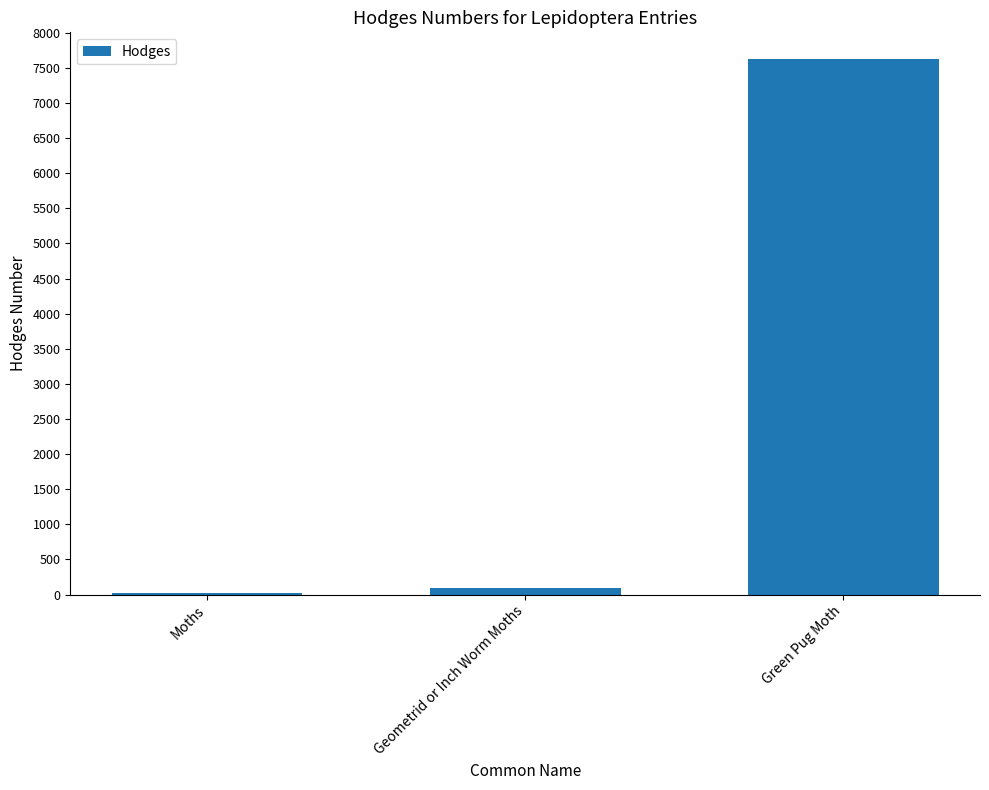

What is the sum of the values at Green Pug Moth and Geometrid or Inch Worm Moths?

7716.3